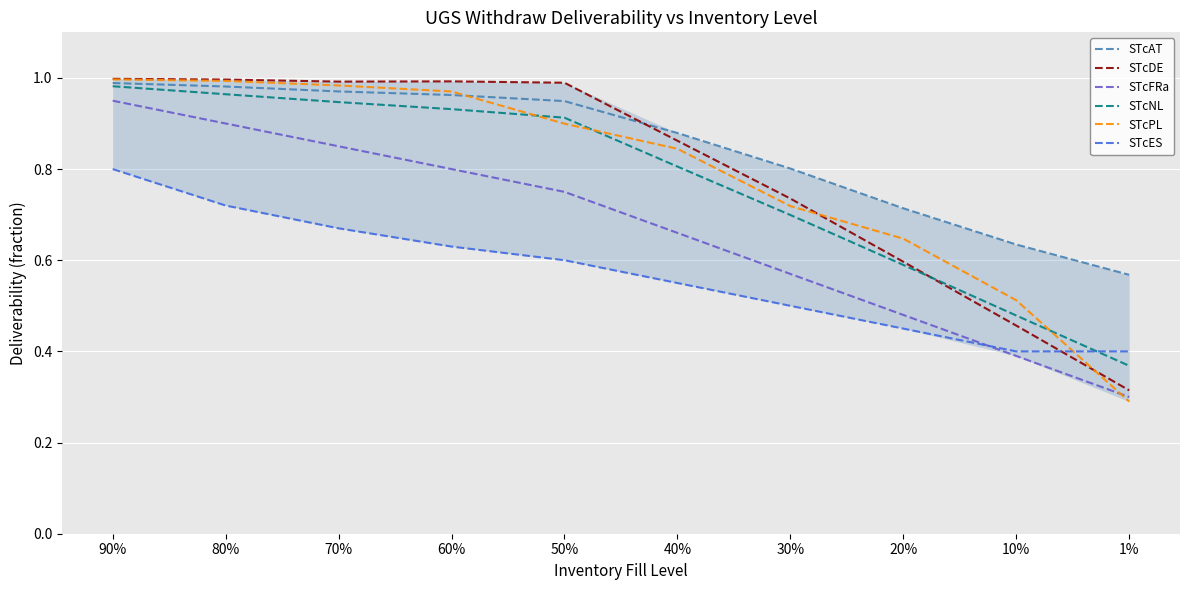

True or false: STcNL has more than 0 interior local peaks.

False